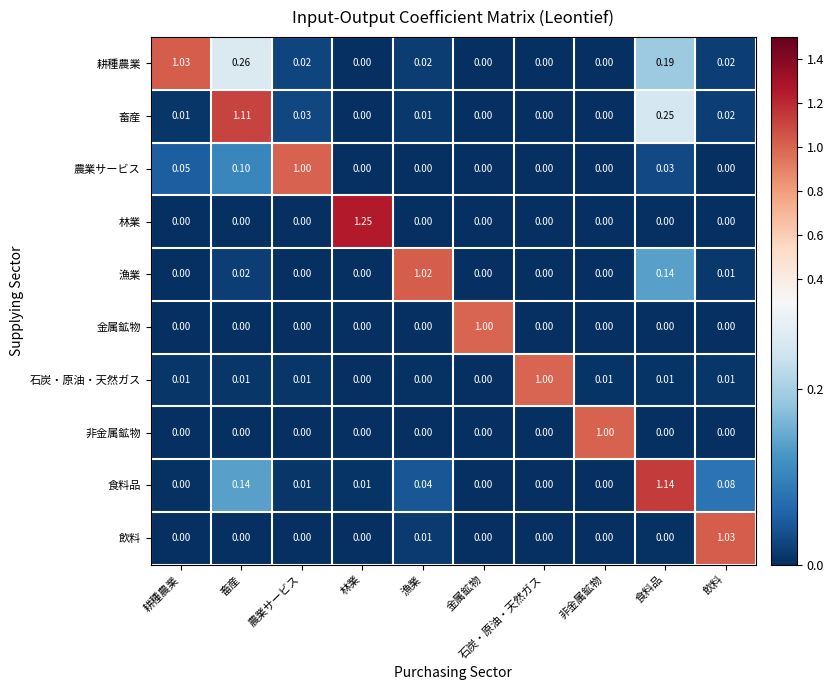

Which label corresponds to the largest value in the chart?

林業